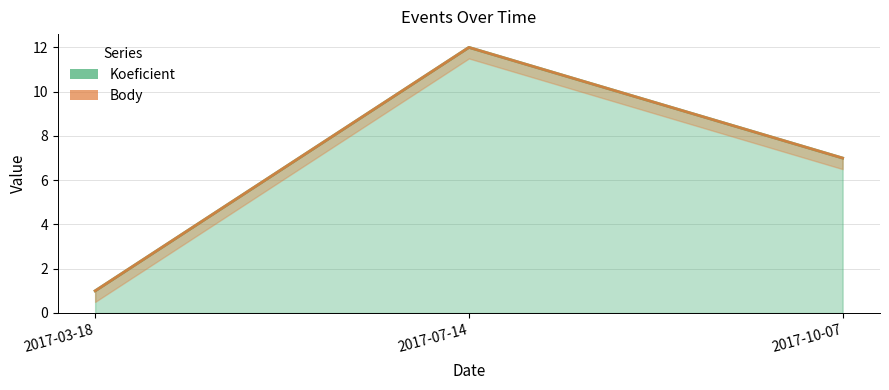

What is the label of the 1st point from the left?

2017-03-18